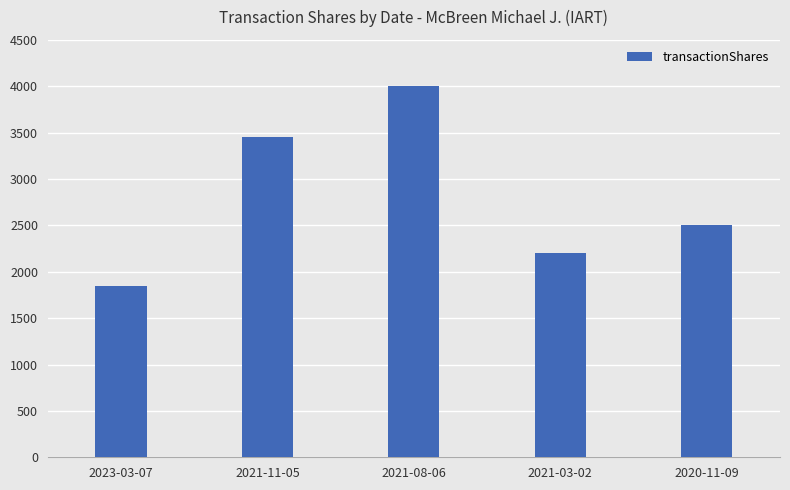

Count the number of categories in the chart.

5